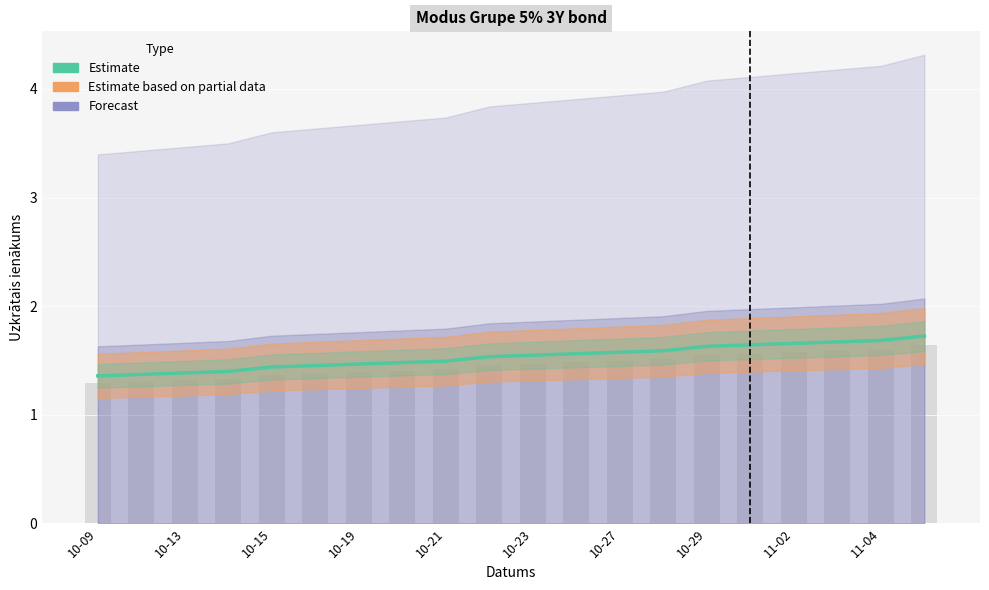

How many bars are there in total?

20